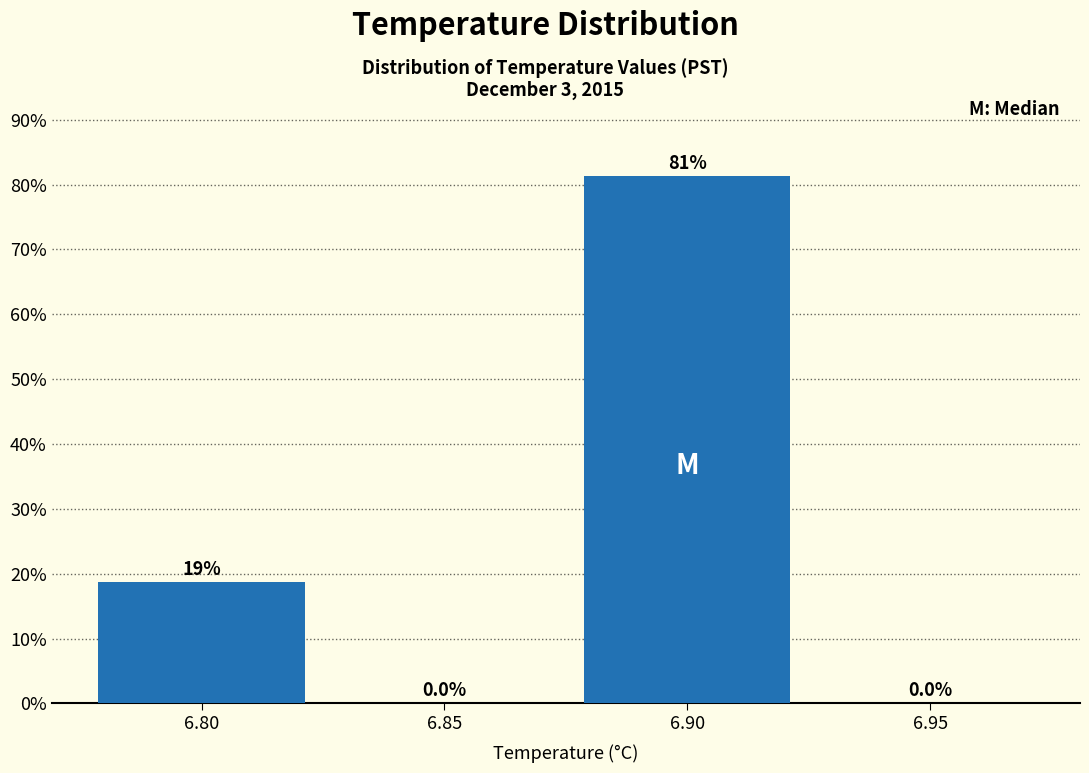

Over which range of the x-axis is the bar tallest?

6.875 to 6.925